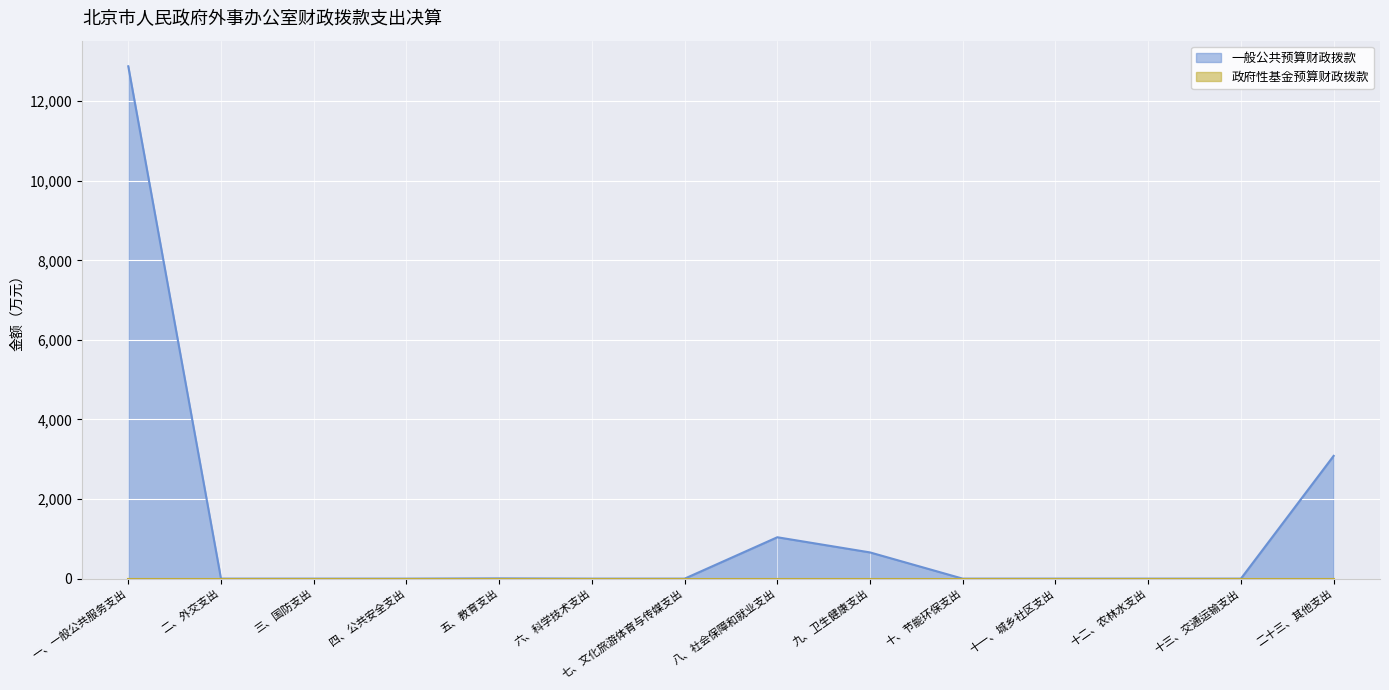

What position from the right is 十、节能环保支出?

5